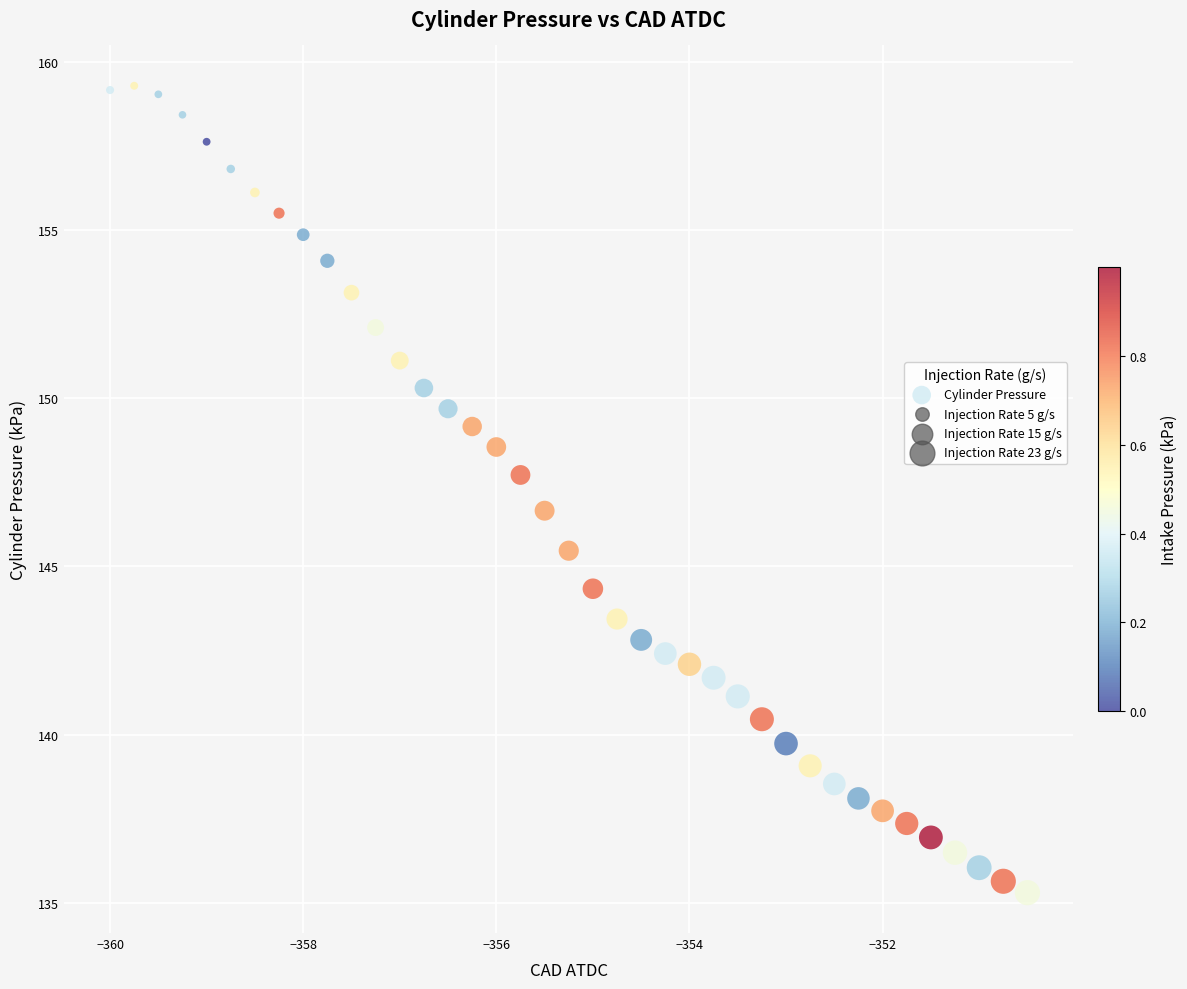

What Y value in the scatter plot is closest to 147?

146.7